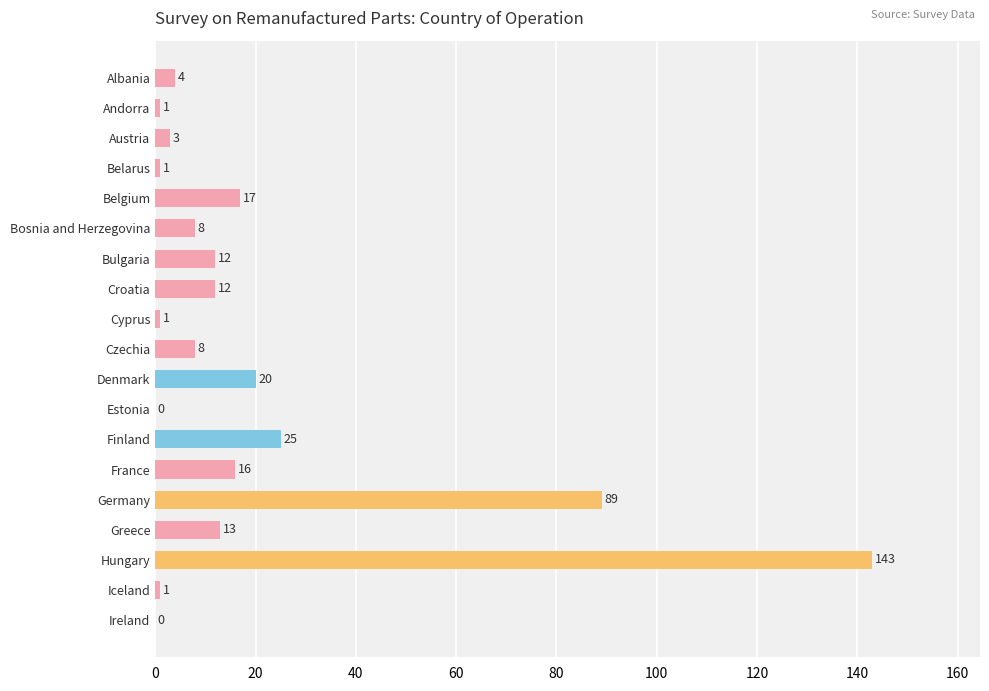

Between Czechia and Belgium, which is larger?

Belgium